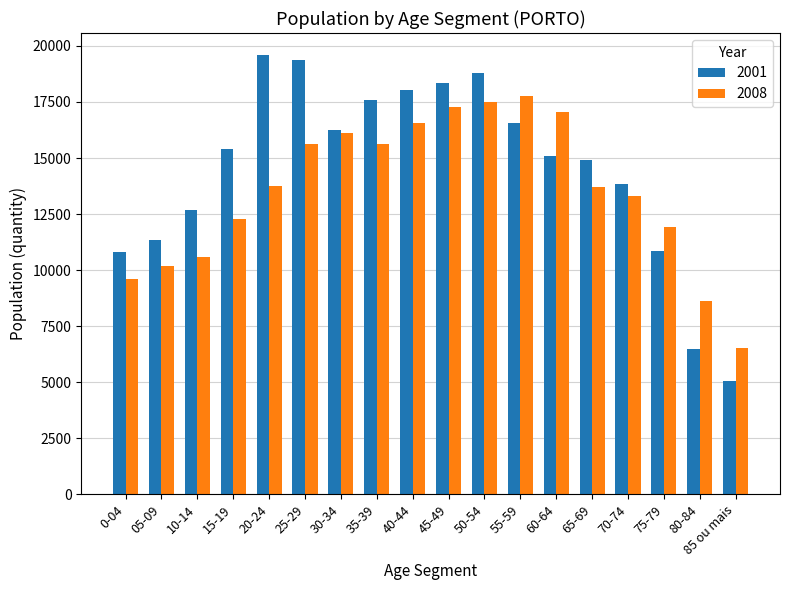

The 2001 series shows 15078 at 0-04. True or false?

False